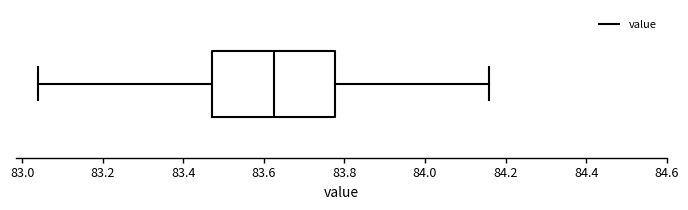

Transcribe this box plot: give where the median line is, the range the box spans, and where the two whiskers end, as read against the x-axis. The values are not printed on the chart, so give them approximately, as read against the axis.

median 83.62, box 83.48 to 83.78, whiskers 83.04 to 84.16